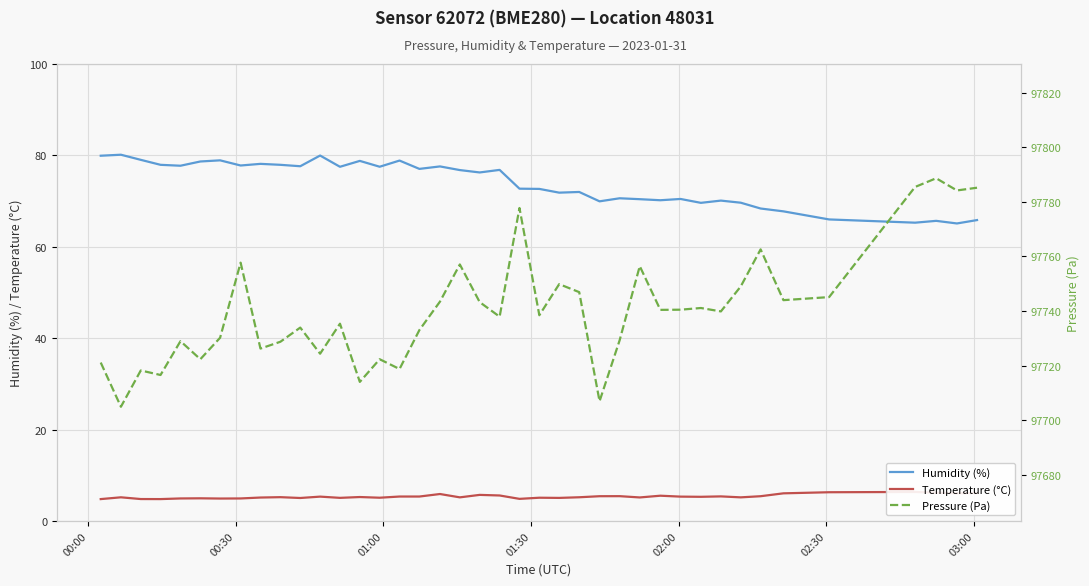

What is the highest value of the Humidity (%) series?

80.2